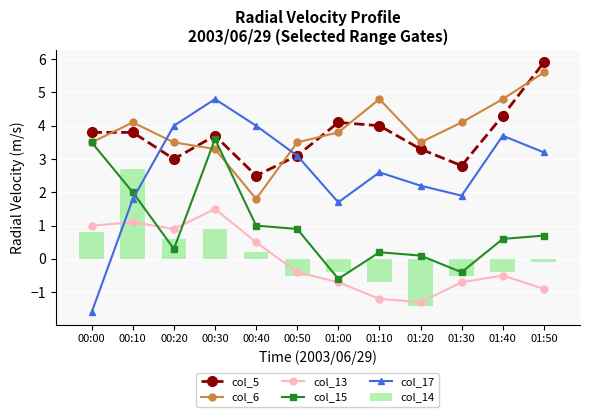

Is it true that col_14 equals -0.7 at 01:20?

False